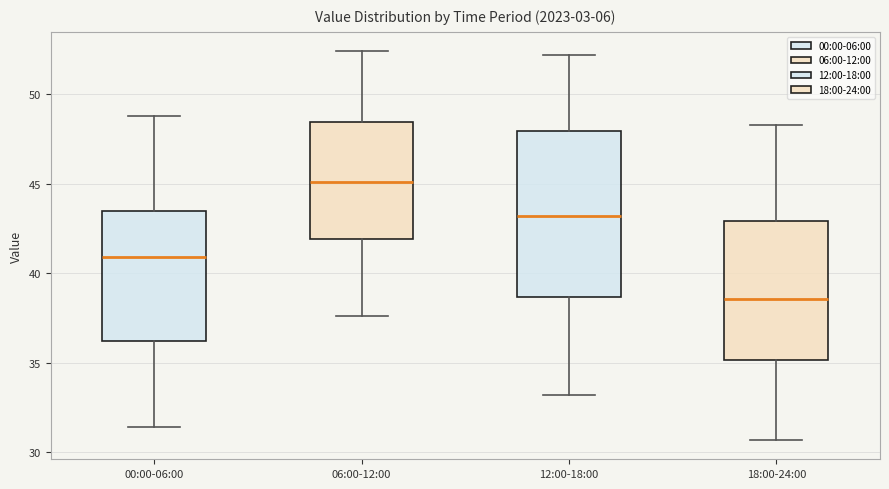

Reading left to right, read every box against the y-axis: the position of its median line, the range the box covers, and the ends of its whiskers. The values are not printed on the chart, so give them approximately, as read against the axis.

00:00-06:00: median 41.0, box 36.0 to 43.5, whiskers 31.5 to 49.0
06:00-12:00: median 45.0, box 42.0 to 48.5, whiskers 37.5 to 52.5
12:00-18:00: median 43.0, box 38.5 to 48.0, whiskers 33.0 to 52.0
18:00-24:00: median 38.5, box 35.0 to 43.0, whiskers 30.5 to 48.5